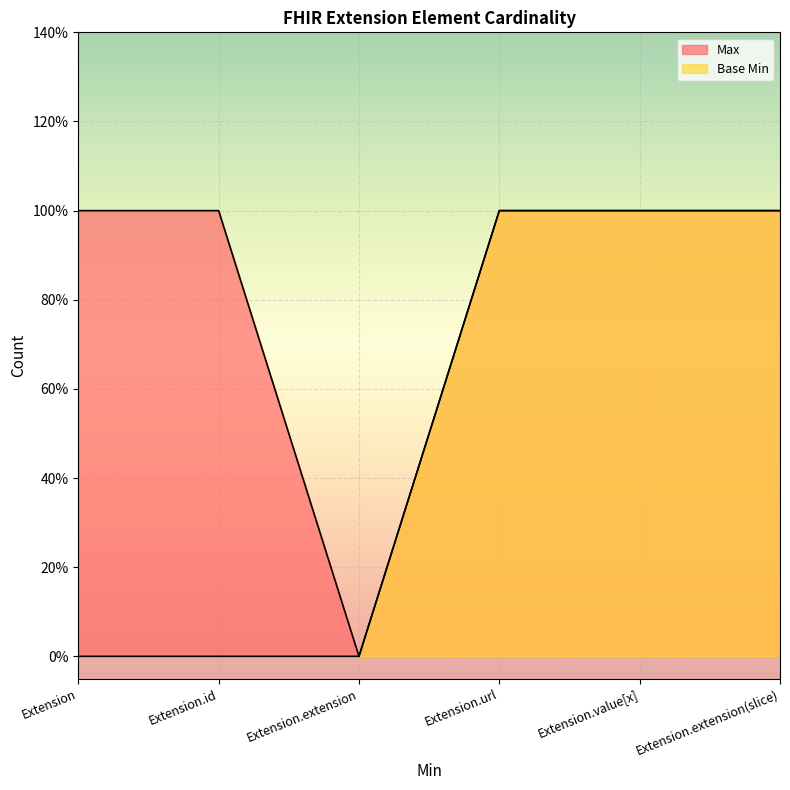

At how many categories does at least one series exceed 0?

5